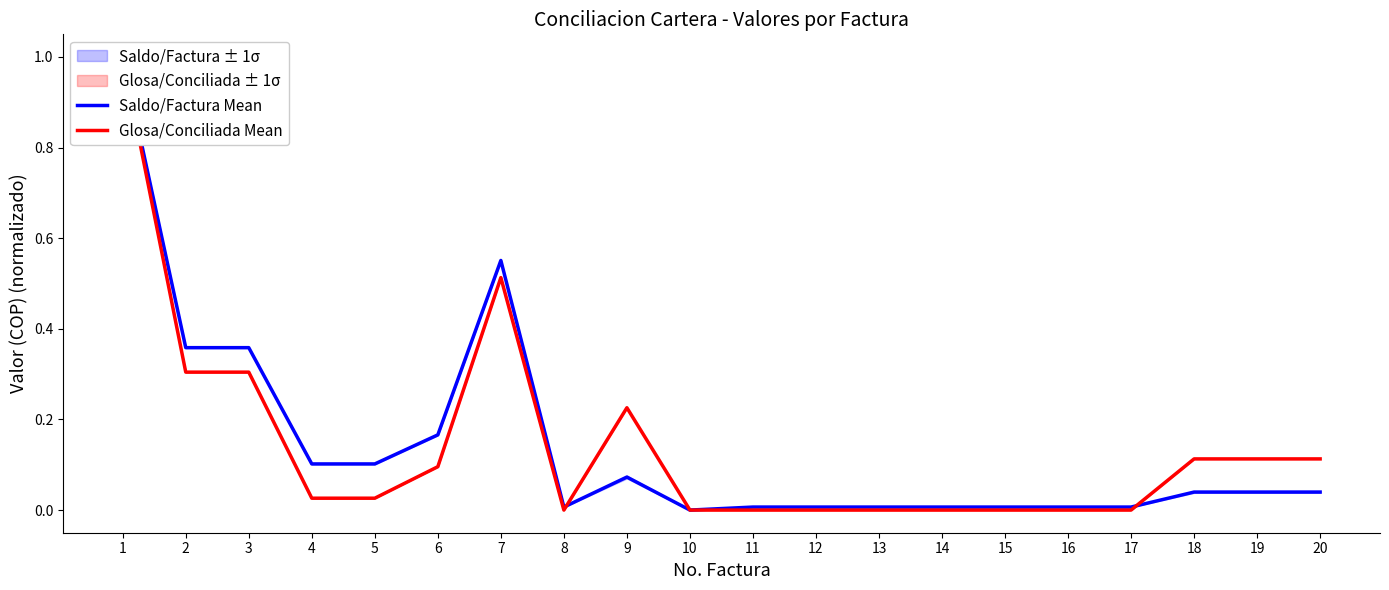

Between which two adjacent categories do Saldo/Factura Mean and Glosa/Conciliada Mean first intersect?

8 and 9